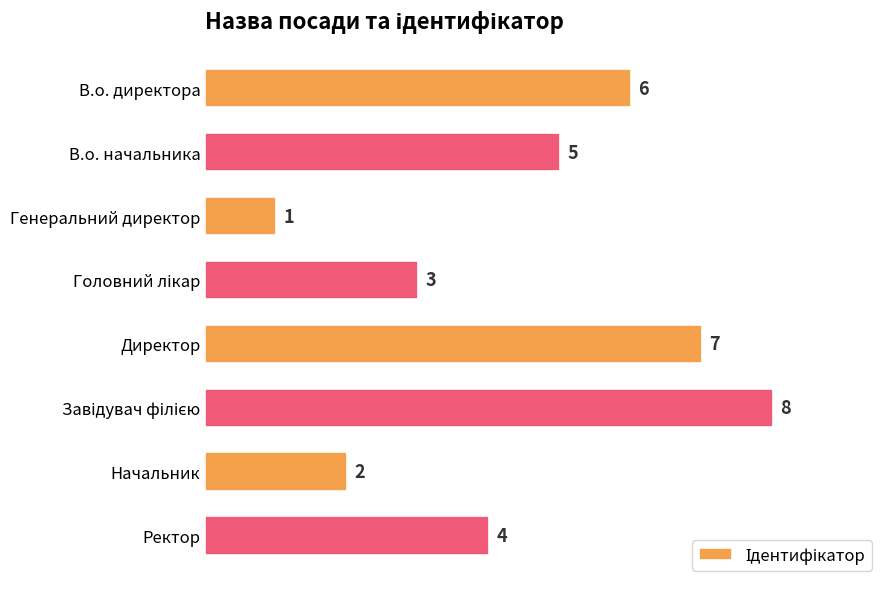

Which category has the lowest value across all series?

Генеральний директор